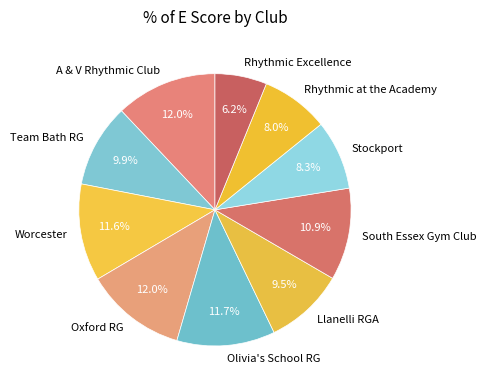

What is the ratio of the value at Stockport to the value at South Essex Gym Club?

0.8